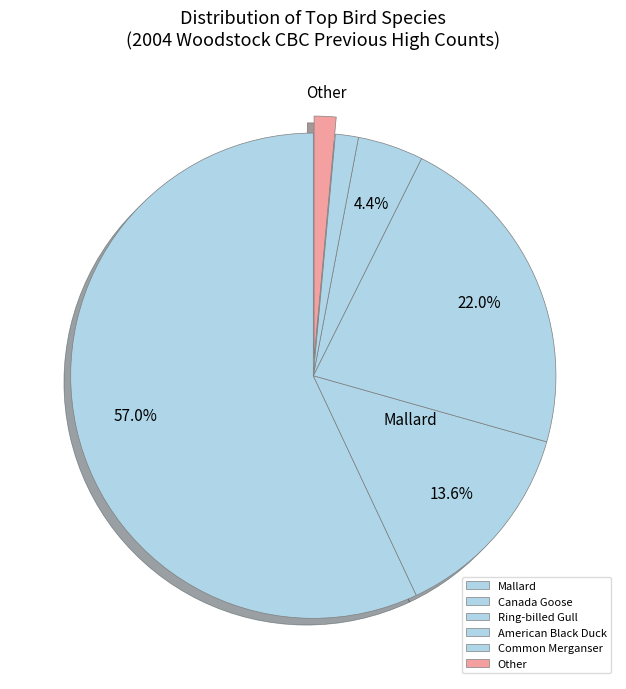

Is there a majority slice in this chart?

Yes